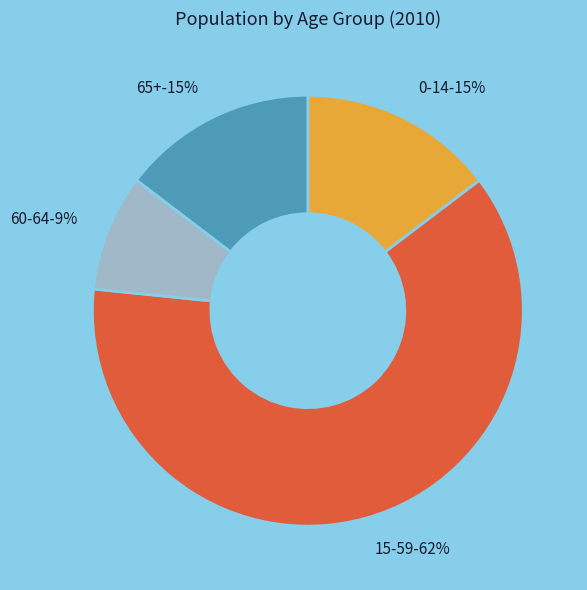

To the nearest percent, what portion does 65+ represent?

15%